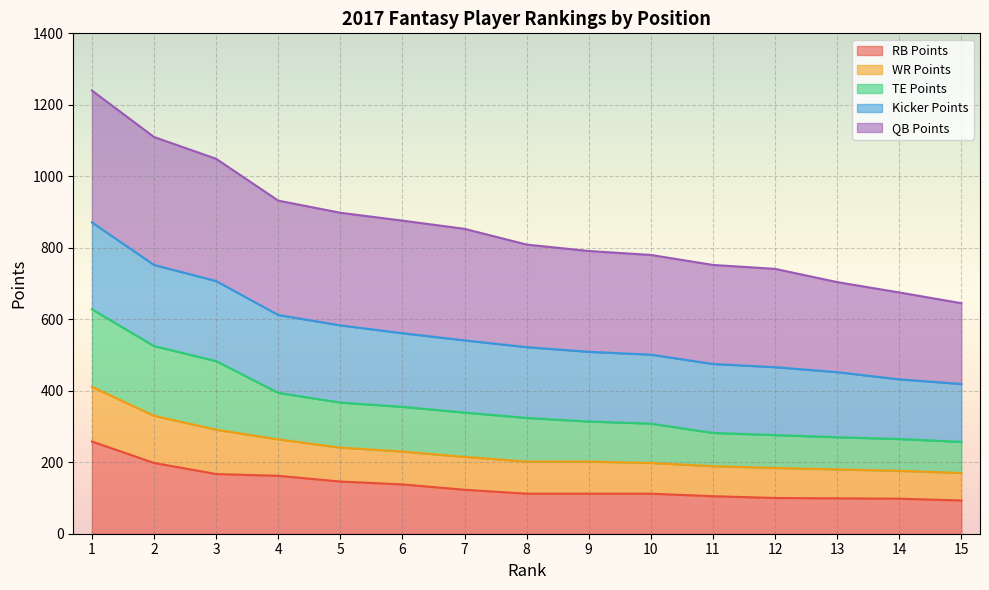

How many lines are shown in the chart?

5